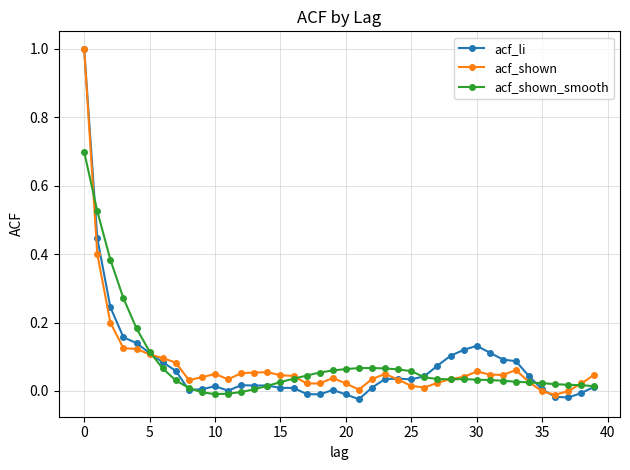

True or false: acf_shown has more than 1 points higher than both neighbors.

True